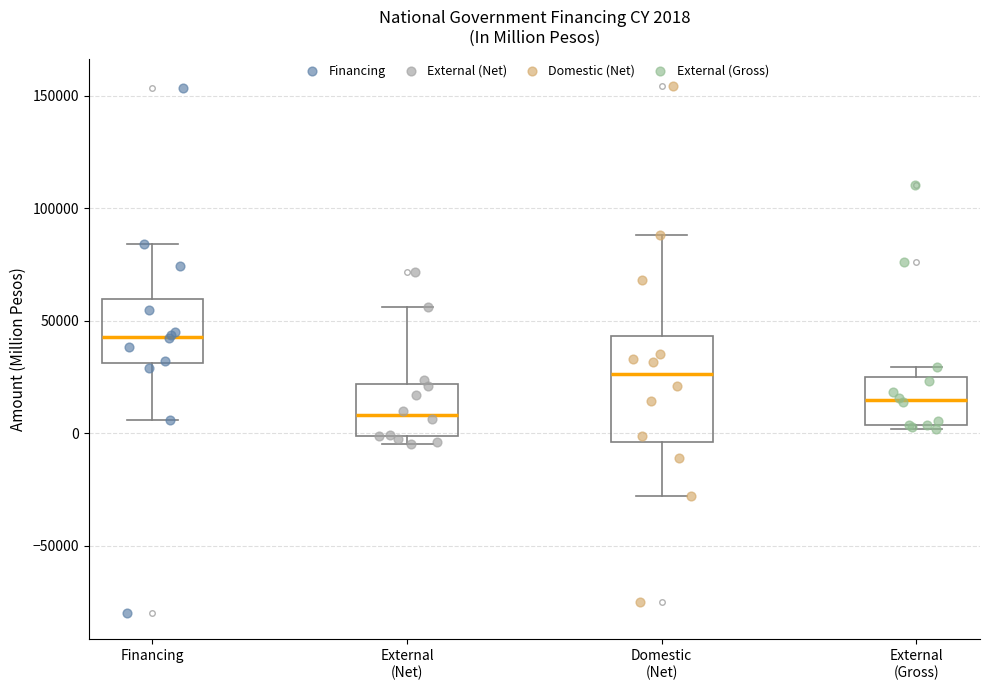

Which box has the highest median line?

Financing